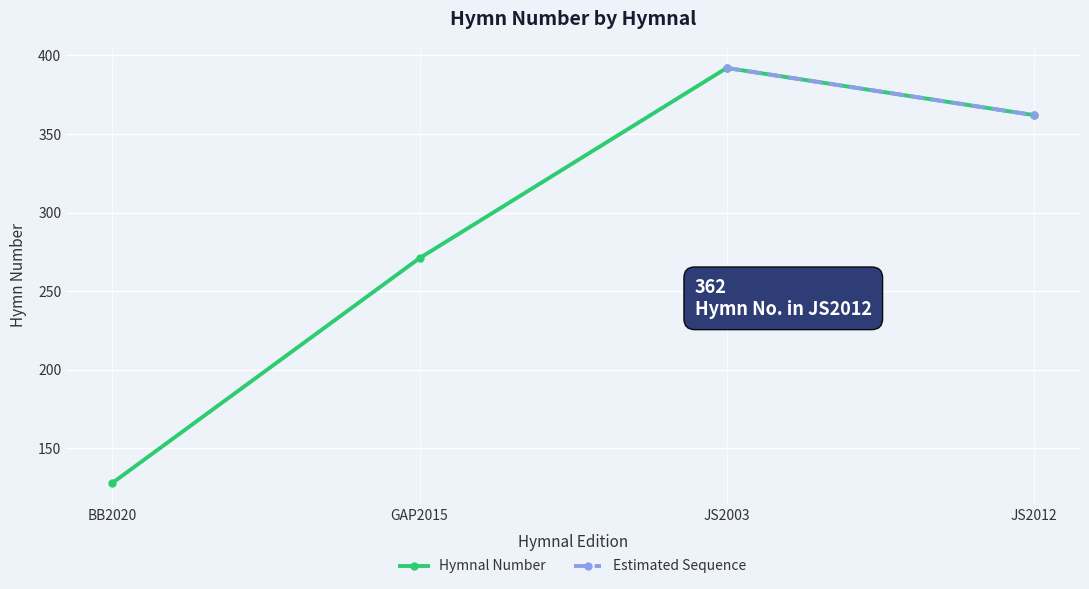

True or false: Hymnal Number has more than 0 points higher than both neighbors.

True